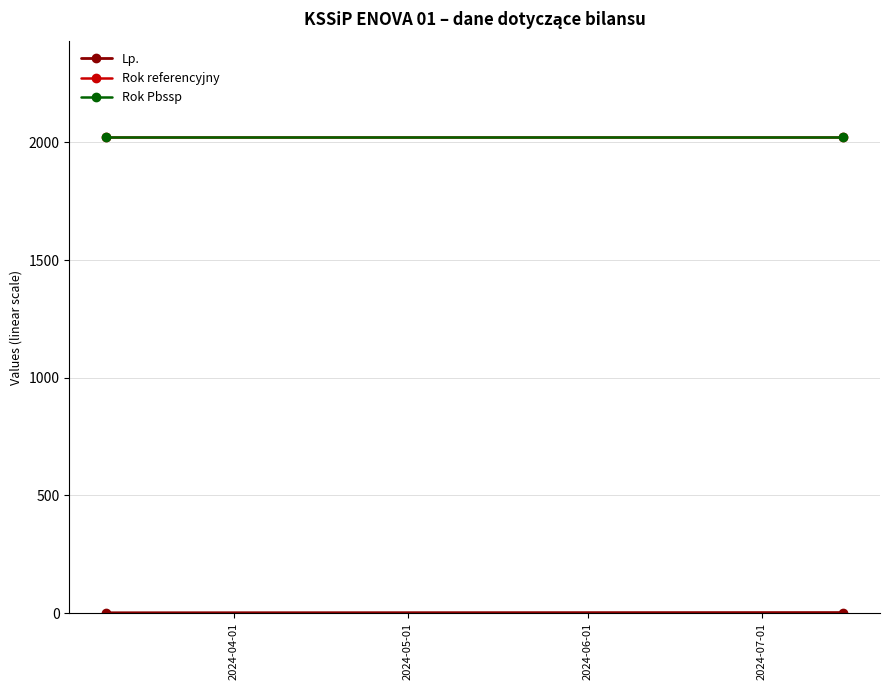

Rank the series at 2024-04-01 from highest to lowest value.

Rok Pbssp, Rok referencyjny, Lp.